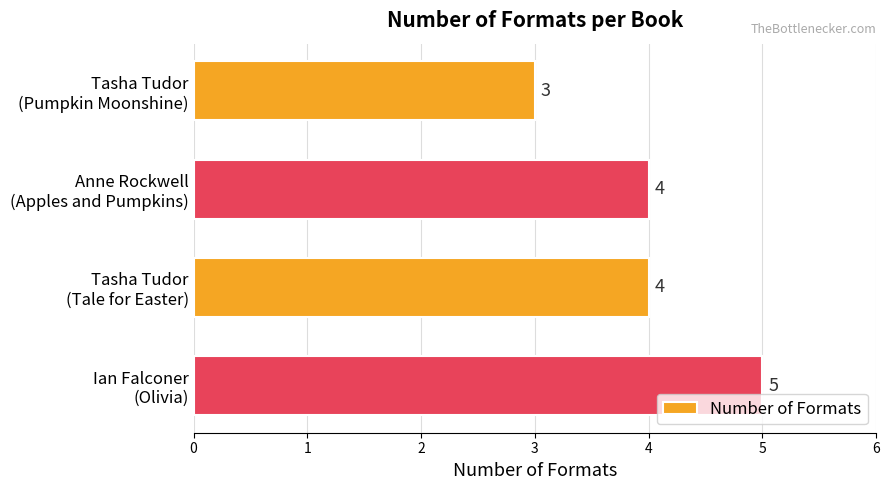

What is the maximum value shown in the chart?

5